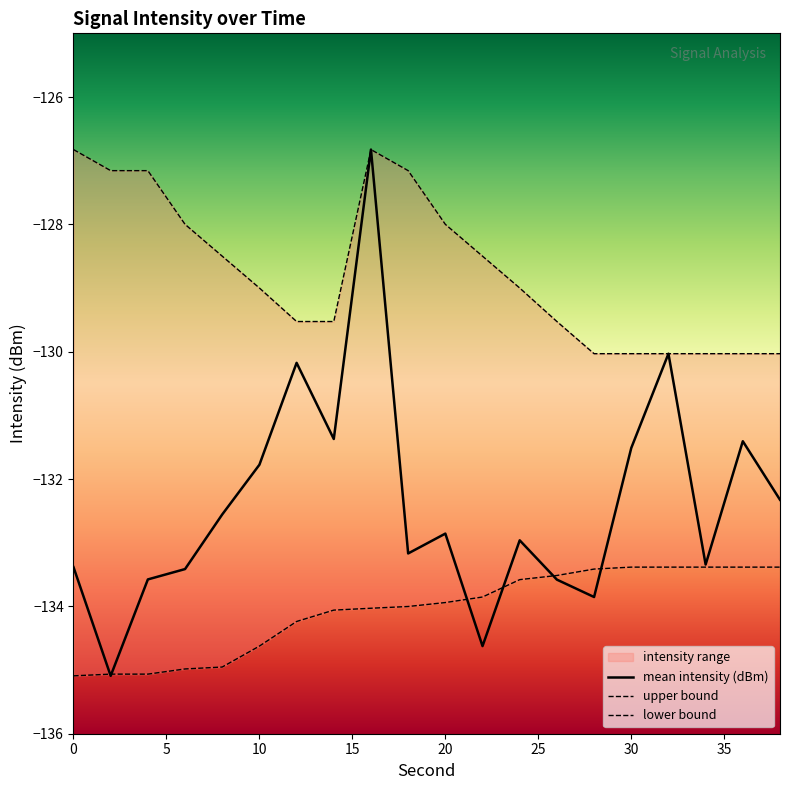

Reading left to right, what are all the values shown in this chart?

mean intensity (dBm): 0=-133.4	2=-135.1	4=-133.6	6=-133.4	8=-132.6	10=-131.8	12=-130.2	14=-131.4	16=-126.8	18=-133.2	20=-132.9	22=-134.6	24=-133.0	26=-133.6	28=-133.9	30=-131.5	32=-130.0	34=-133.3	36=-131.4	38=-132.3
upper bound: 0=-126.8	2=-127.2	4=-127.2	6=-128.0	8=-128.5	10=-129.0	12=-129.5	14=-129.5	16=-126.8	18=-127.2	20=-128.0	22=-128.5	24=-129.0	26=-129.5	28=-130.0	30=-130.0	32=-130.0	34=-130.0	36=-130.0	38=-130.0
lower bound: 0=-135.1	2=-135.1	4=-135.1	6=-135.0	8=-135.0	10=-134.6	12=-134.2	14=-134.1	16=-134.0	18=-134.0	20=-133.9	22=-133.9	24=-133.6	26=-133.5	28=-133.4	30=-133.4	32=-133.4	34=-133.4	36=-133.4	38=-133.4